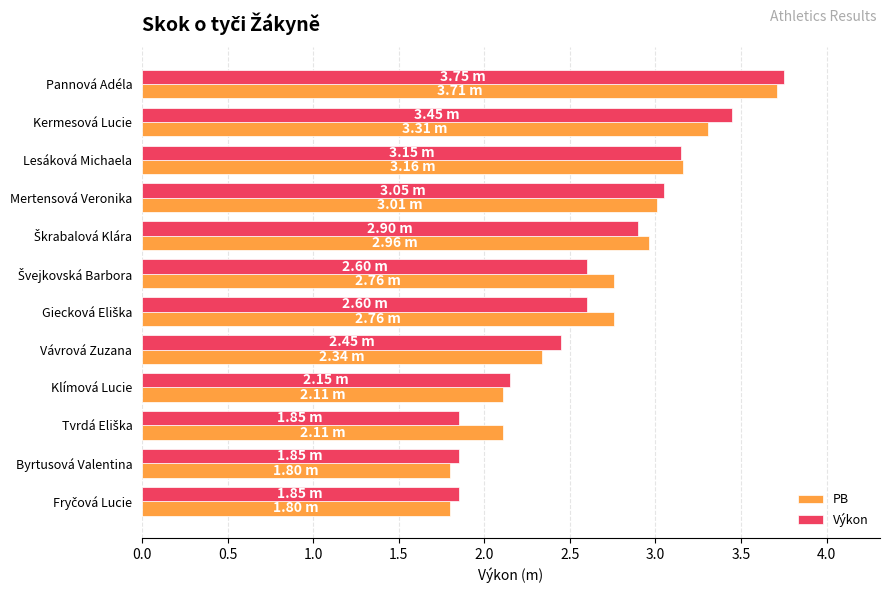

At how many categories does at least one series exceed 3?

4